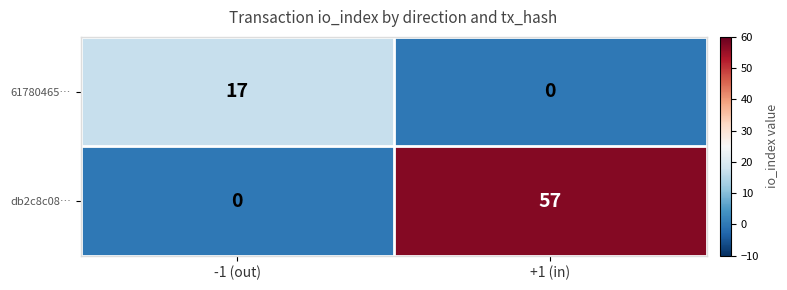

Reading left to right, transcribe all the data shown in this chart.

61780465…: 17	0
db2c8c08…: 0	57